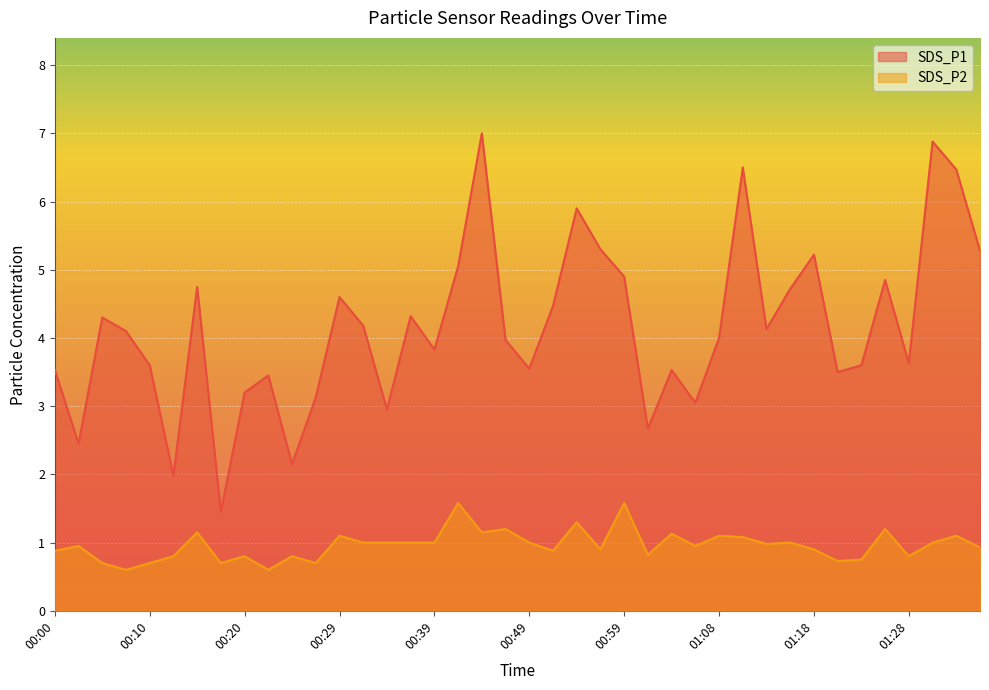

True or false: SDS_P1 has more than 0 points higher than both neighbors.

True